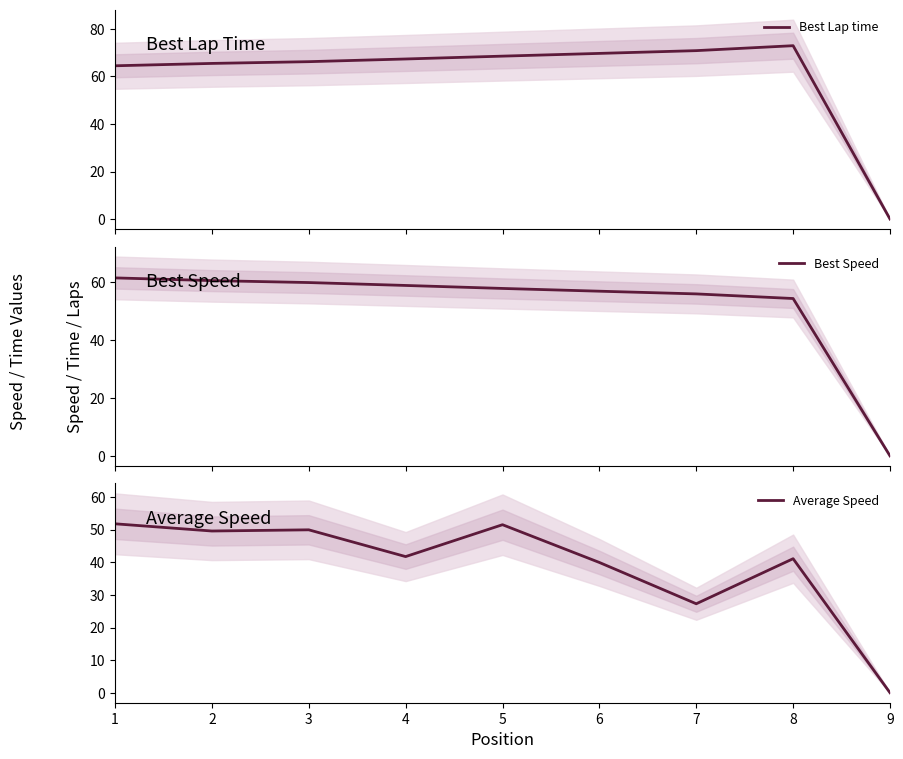

How many values in the Best Lap time series exceed 67?

5